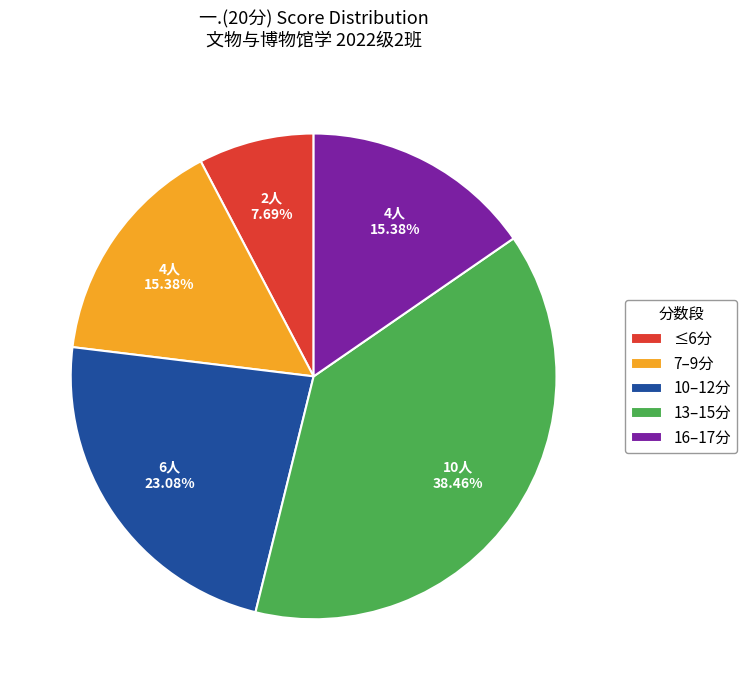

How many segments does this pie chart have?

5